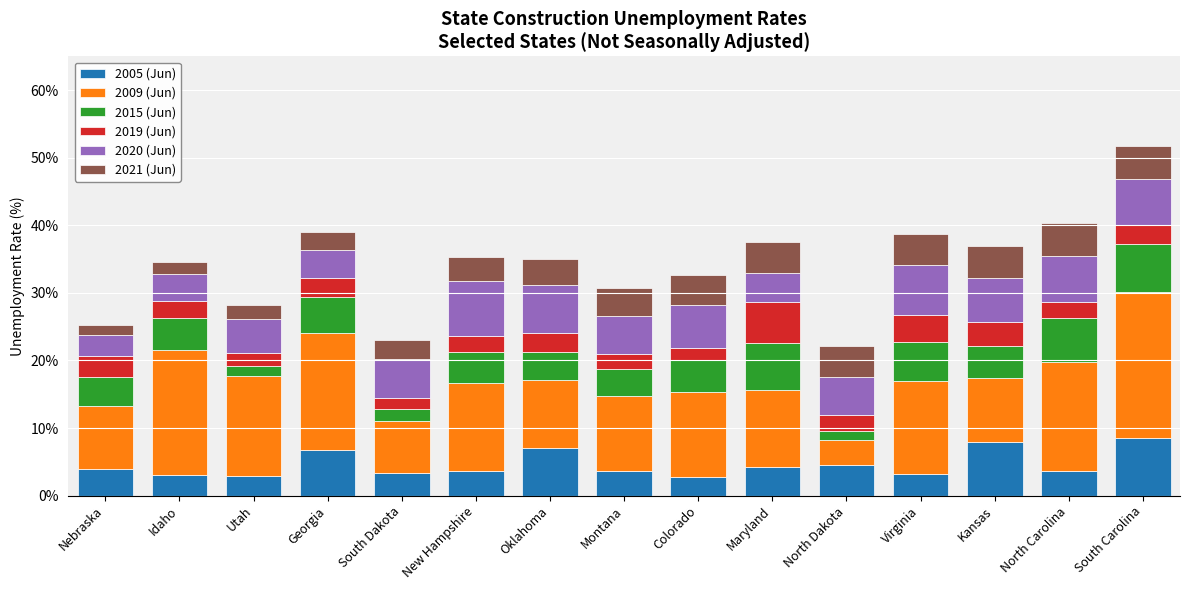

What is the average value of the 2005 (Jun) series?

4.6